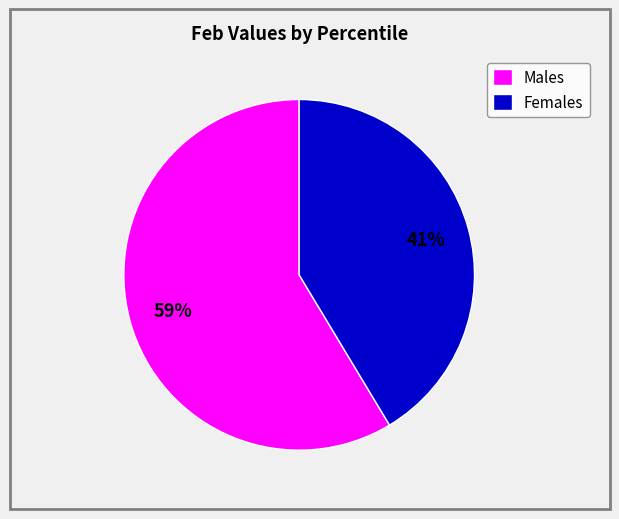

How many segments does this pie chart have?

2